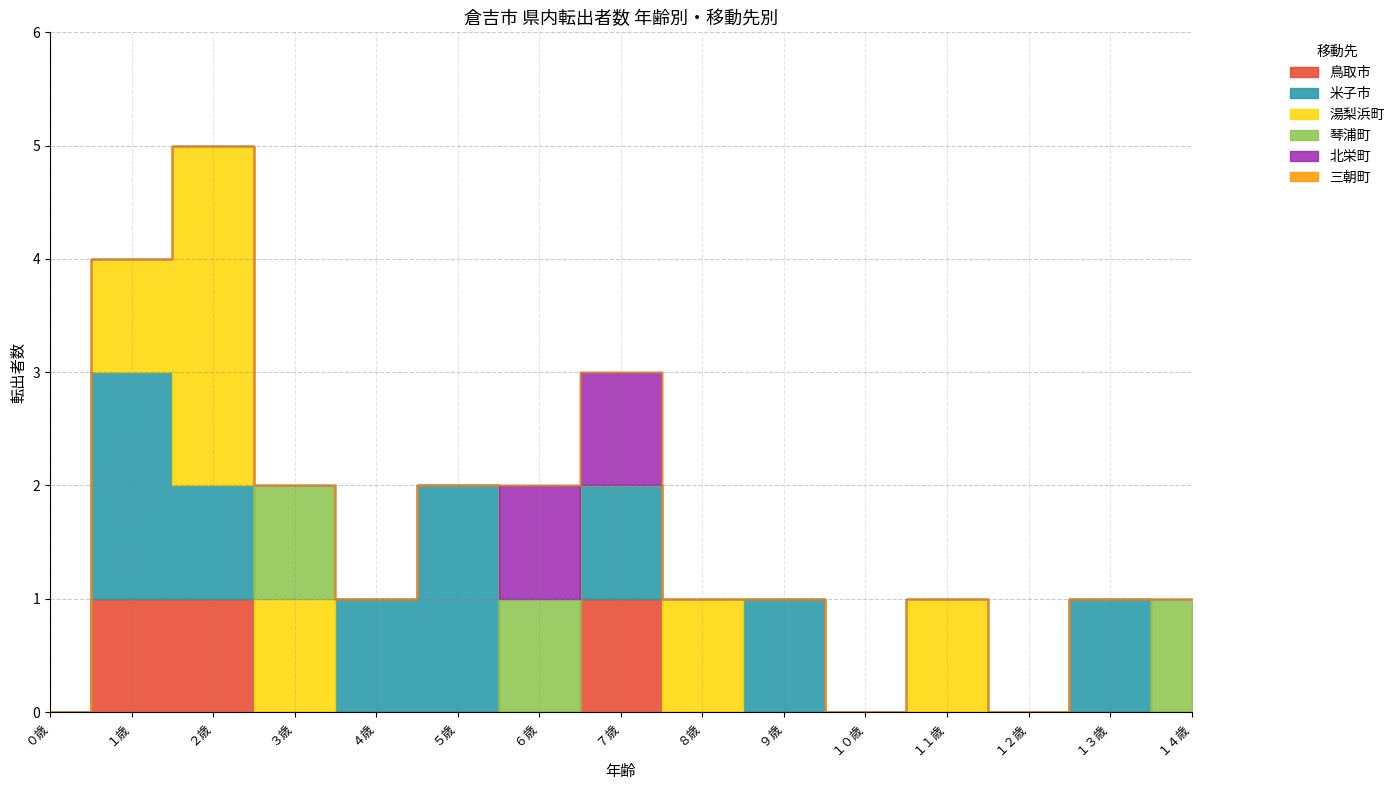

How many 鳥取市 values are between 0 and 1?

15